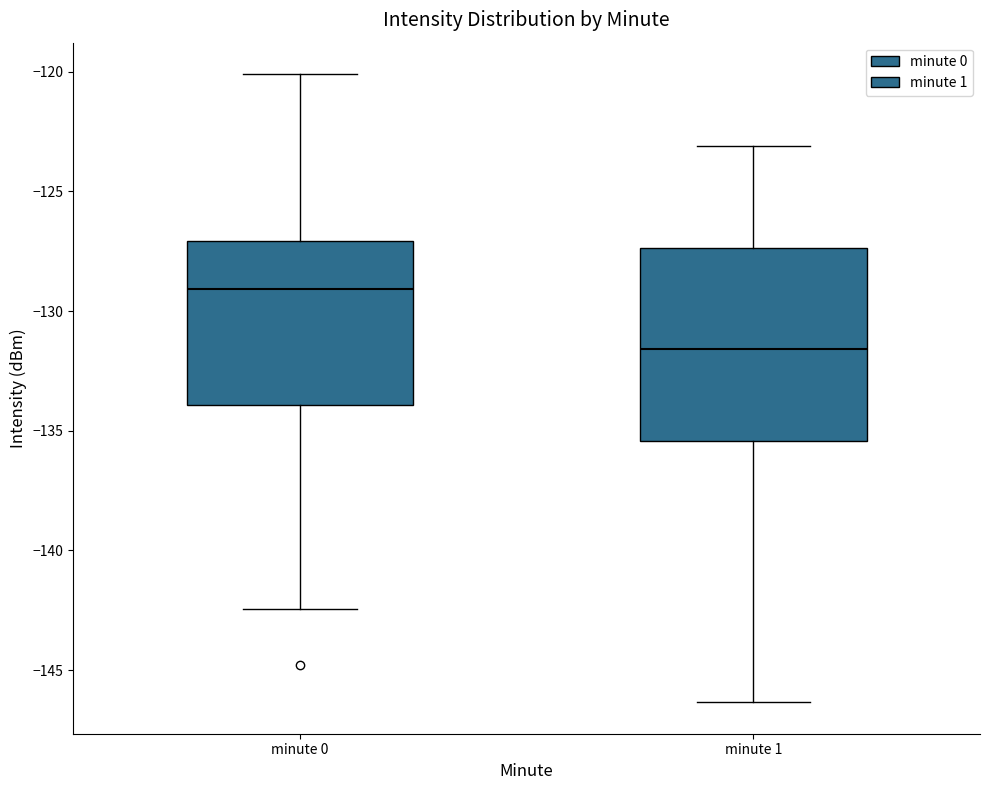

Where does the median line of the box for minute 0 sit on the y-axis? The values are not printed on the chart, so give them approximately, as read against the axis.

-129.0